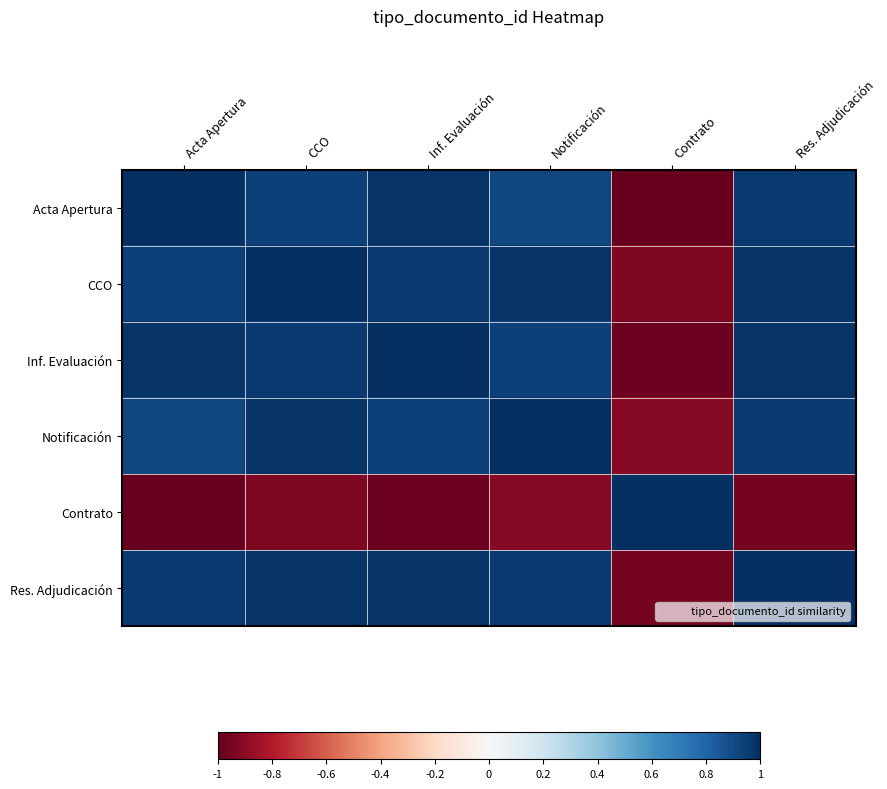

At which category is the sum across all series the highest?

CCO